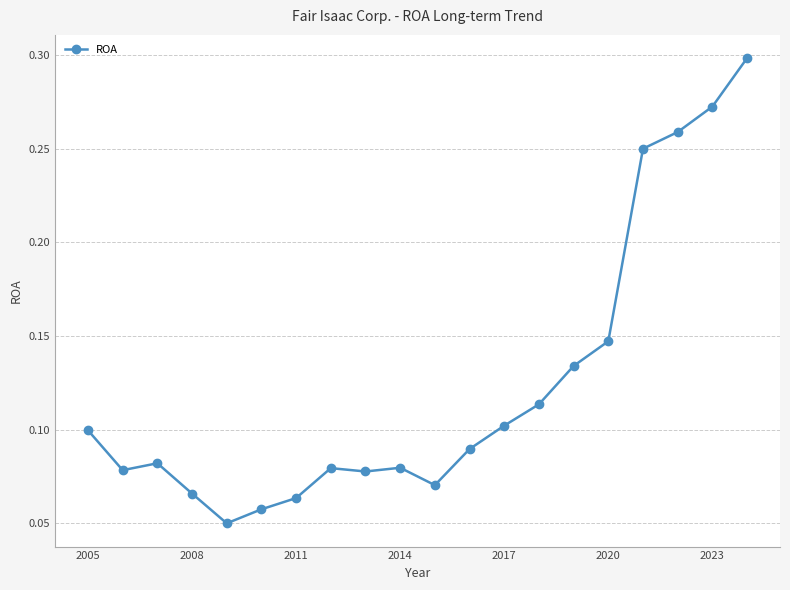

Count the values in the range 0 to 1.

20